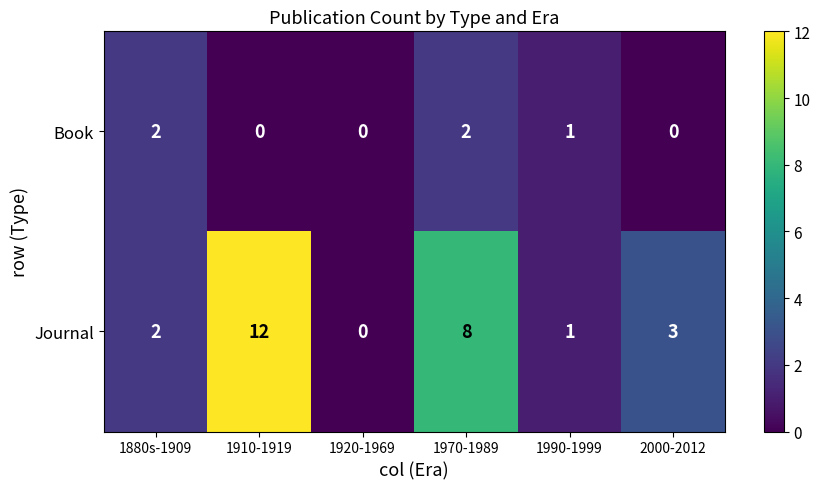

Which series has the largest range (max minus min)?

Journal